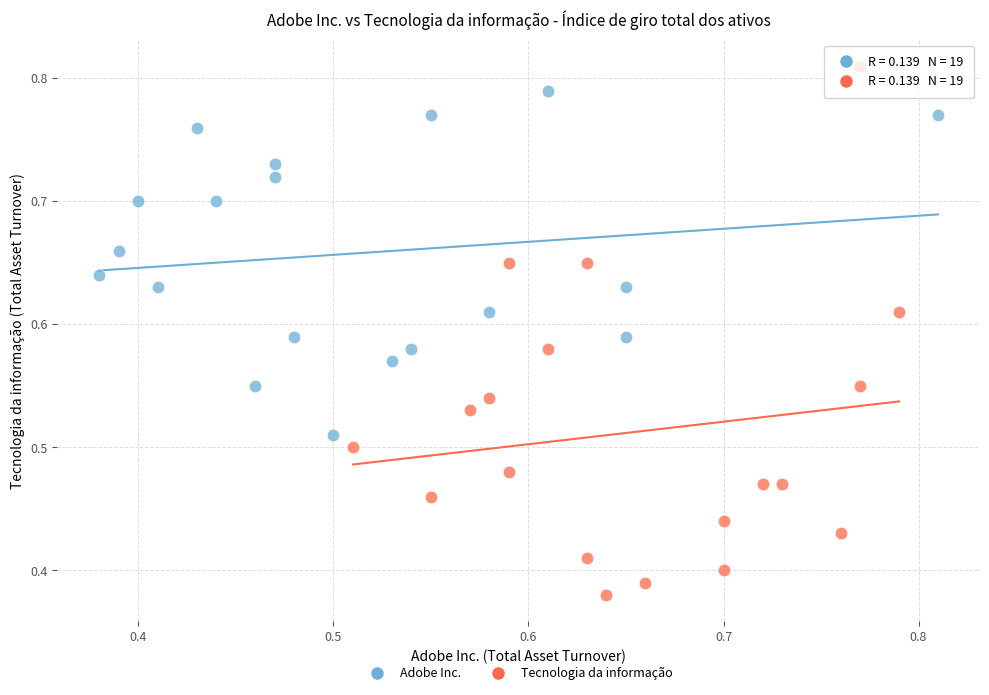

Which series reaches the maximum Y coordinate?

Tecnologia da informação